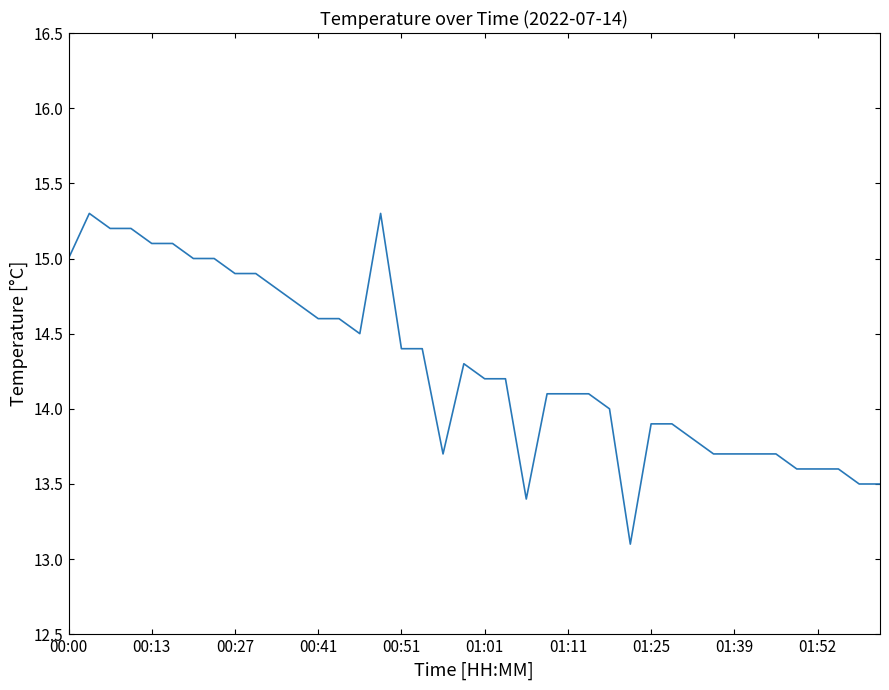

Is this an area chart (filled region under the line)?

No